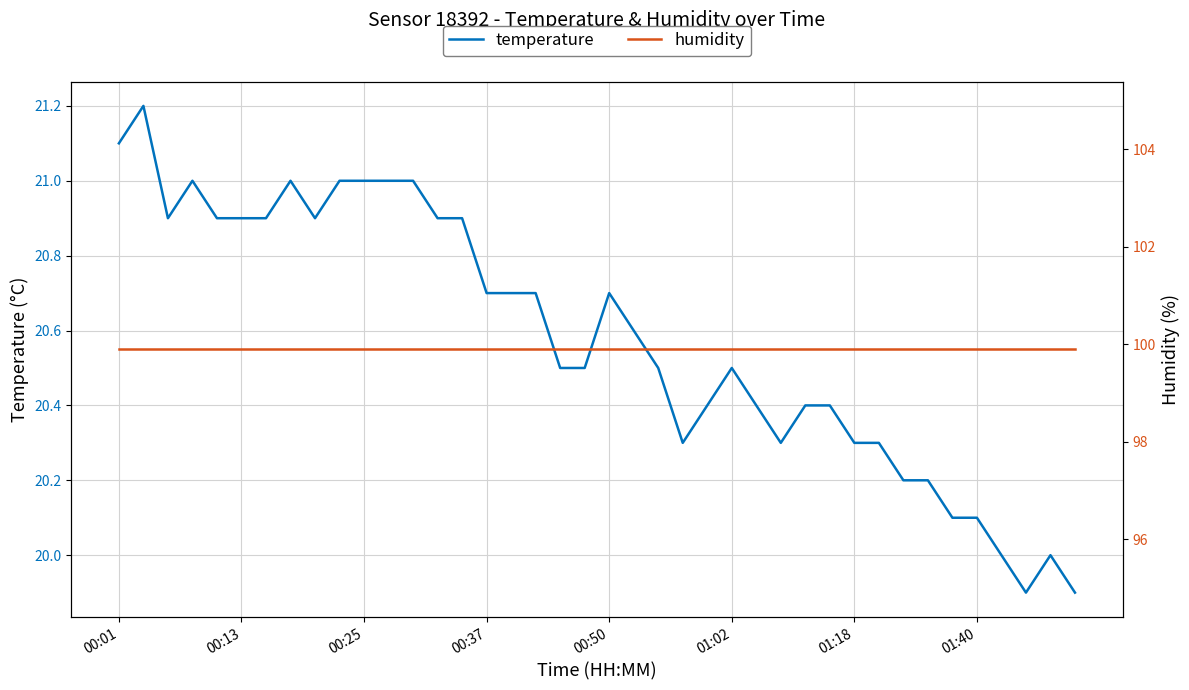

Read the temperature value at 00:50.

20.7